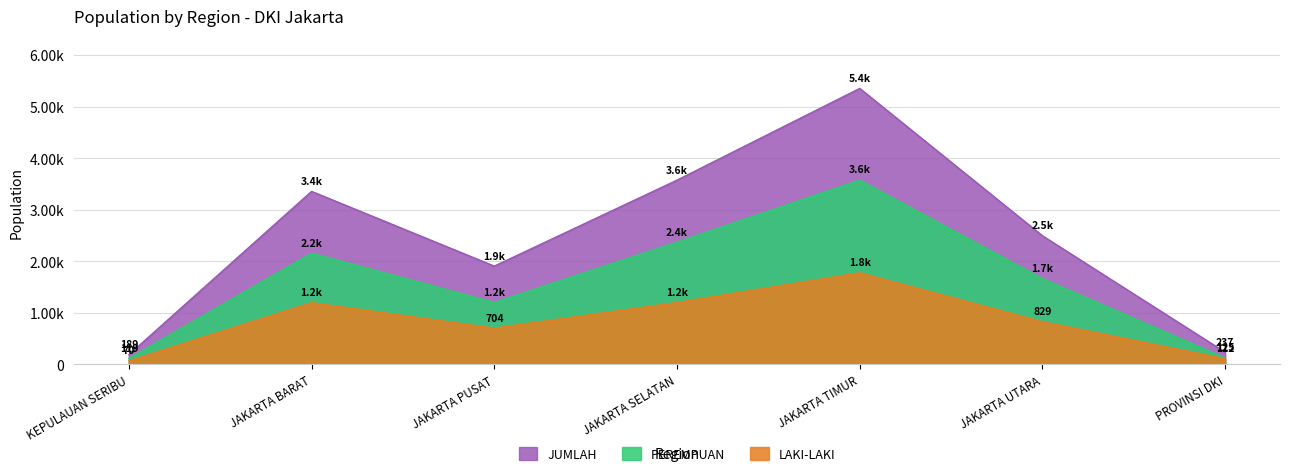

Rank the categories by JUMLAH value from lowest to highest.

KEPULAUAN SERIBU, PROVINSI DKI, JAKARTA PUSAT, JAKARTA UTARA, JAKARTA BARAT, JAKARTA SELATAN, JAKARTA TIMUR